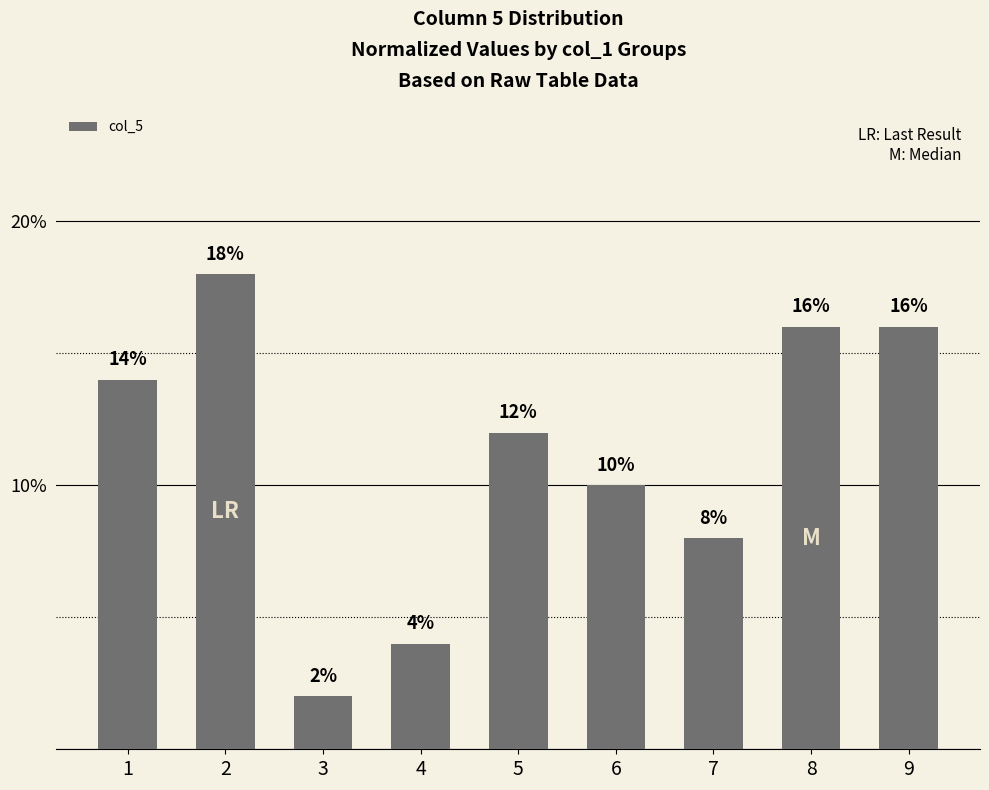

Which has a higher value, 8 or 3?

8